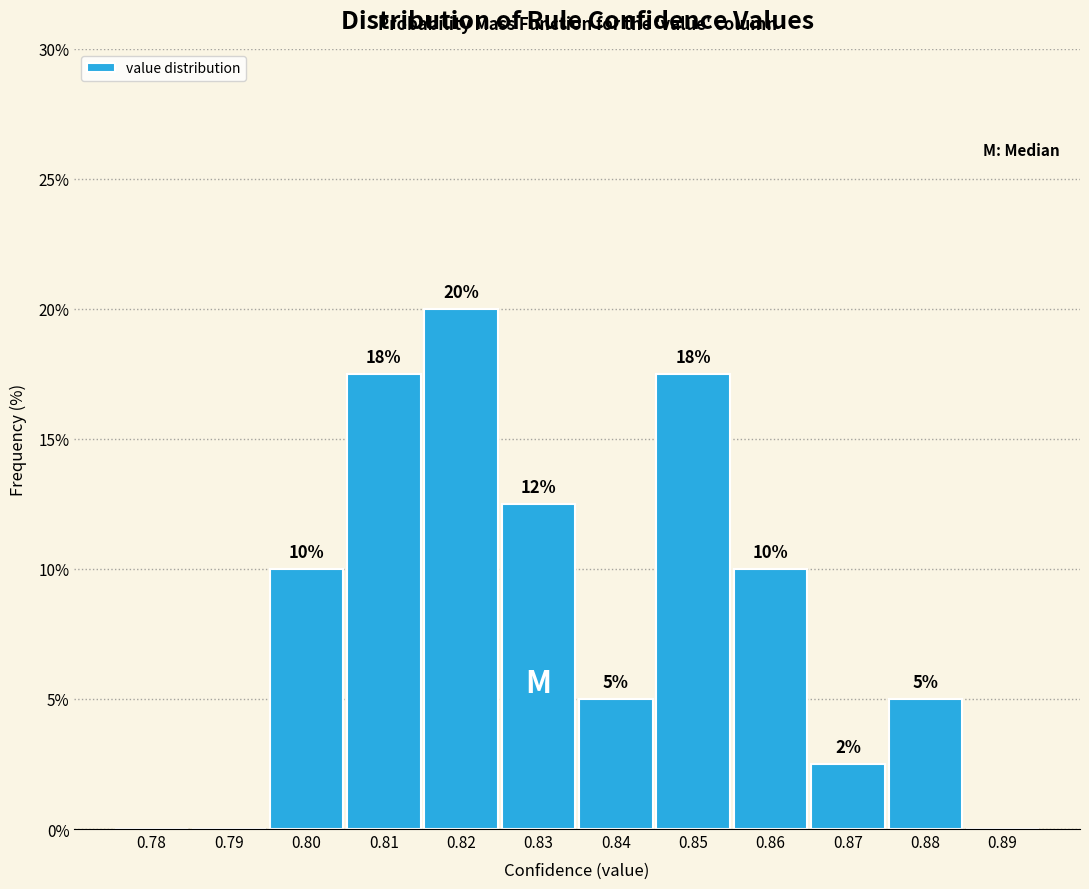

What is the sum of the values at 0.84 and 0.82?

25.0